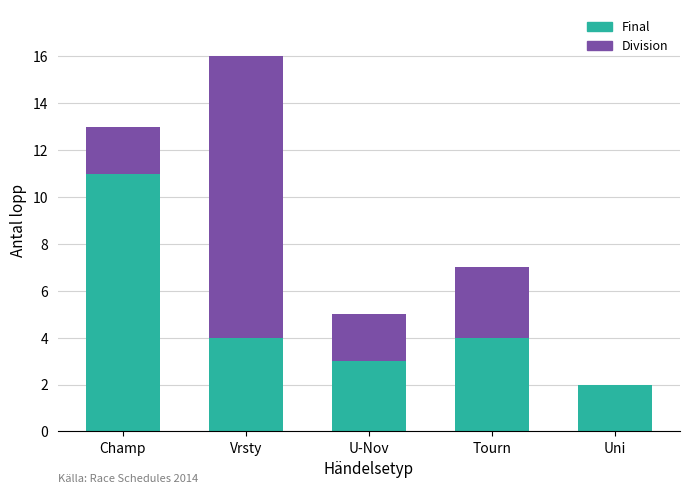

Is it true that Final equals 1 at Tourn?

False